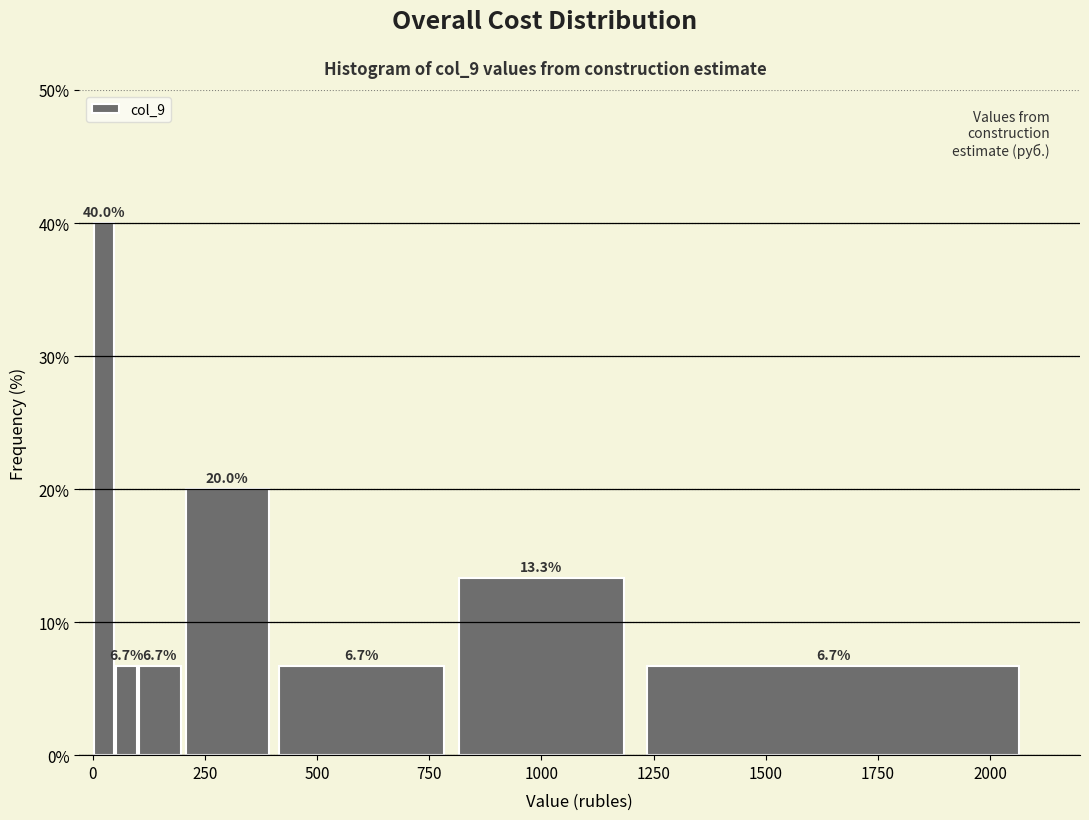

Around what value on the x-axis is the tallest bar? Give the approximate position of its centre, as read against the axis.

50